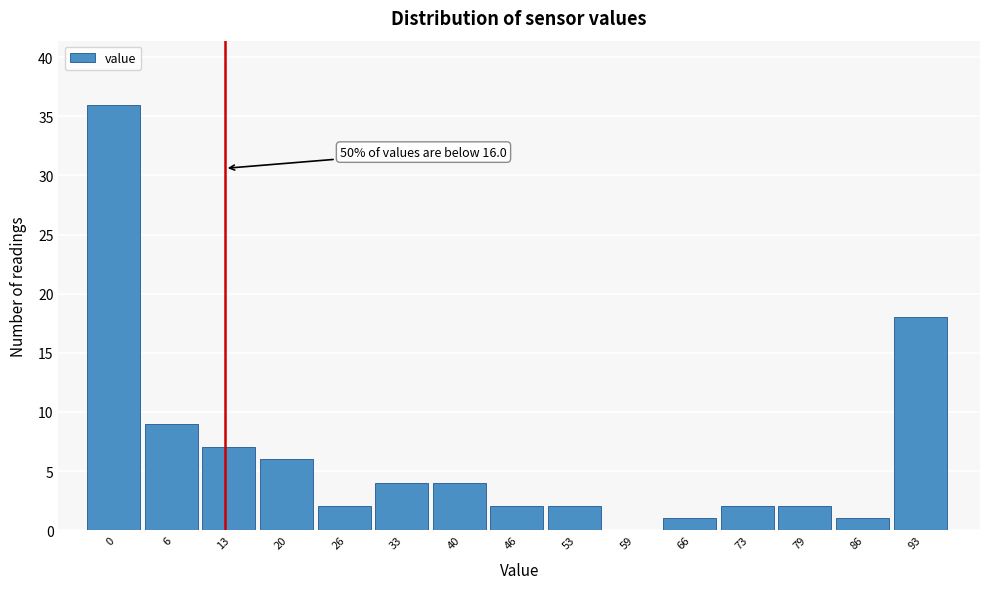

Reading right to left, what are all the values shown in this chart?

93=18	86=1	79=2	73=2	66=1	59=0	53=2	46=2	40=4	33=4	26=2	20=6	13=7	6=9	0=36